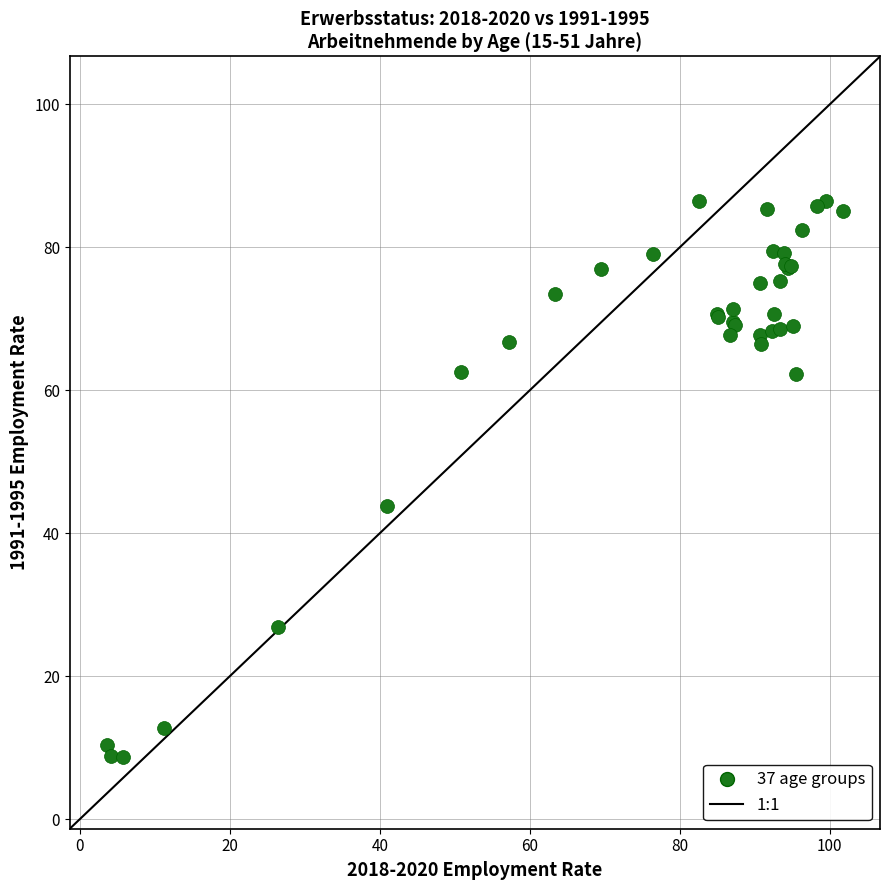

What Y value in the scatter plot is closest to 47?

43.9